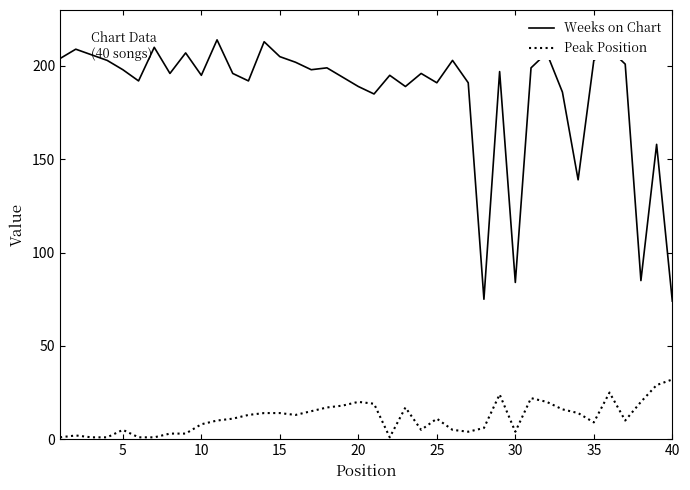

What is the difference between the maximum and minimum values in the Peak Position series?

31